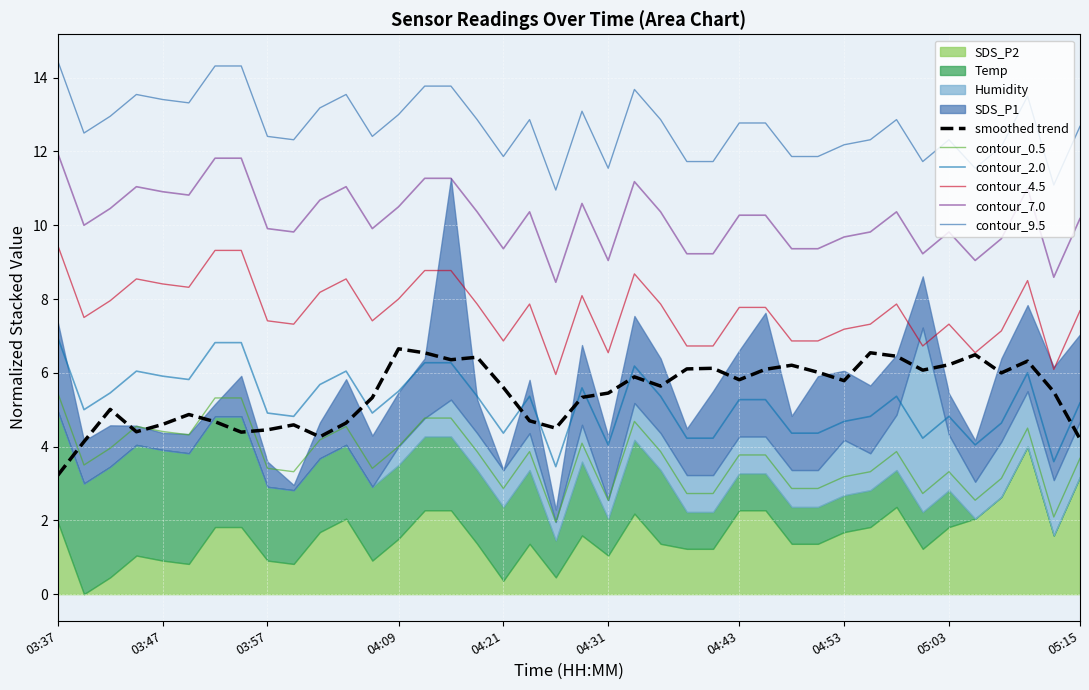

What is the sum of all smoothed trend values?

217.6